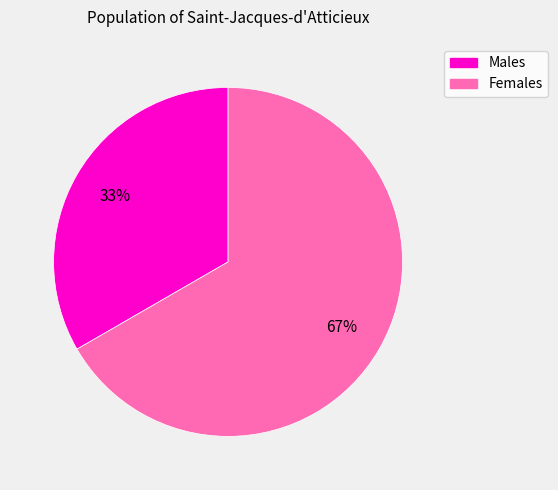

How many segments does this pie chart have?

2